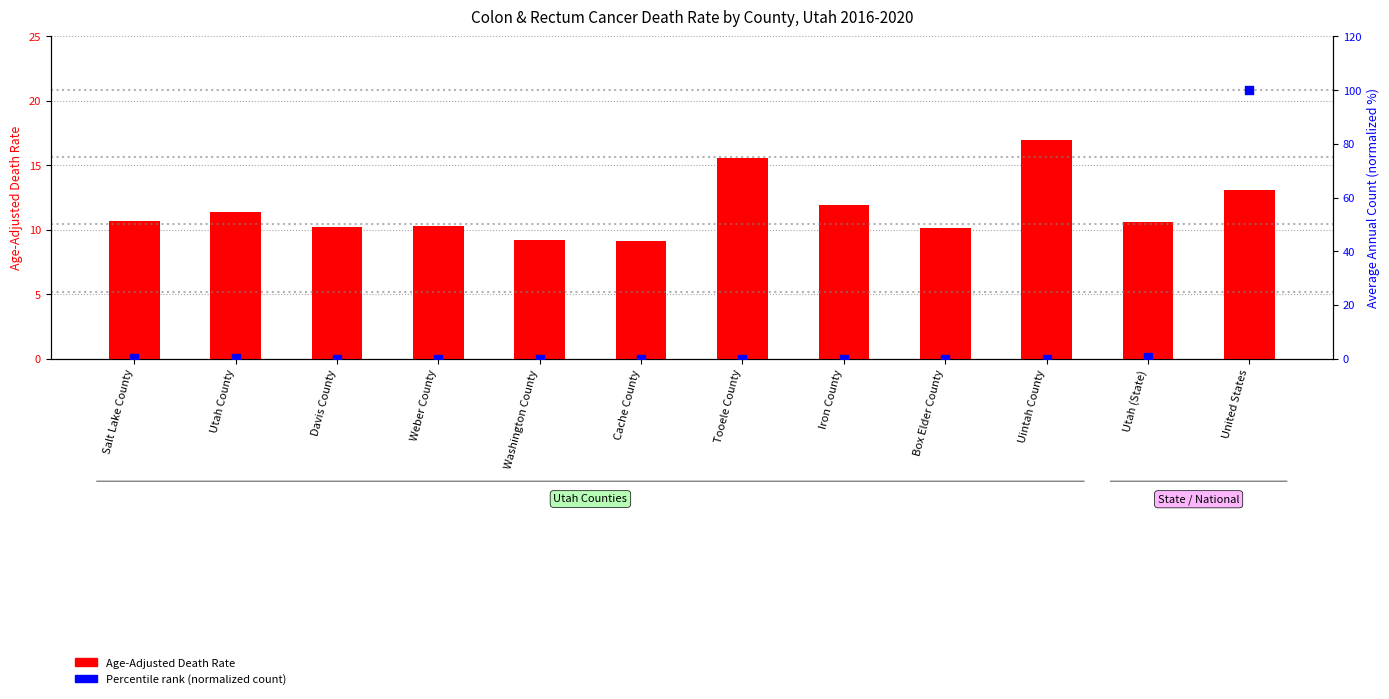

What is the total value across all series at United States?

113.1